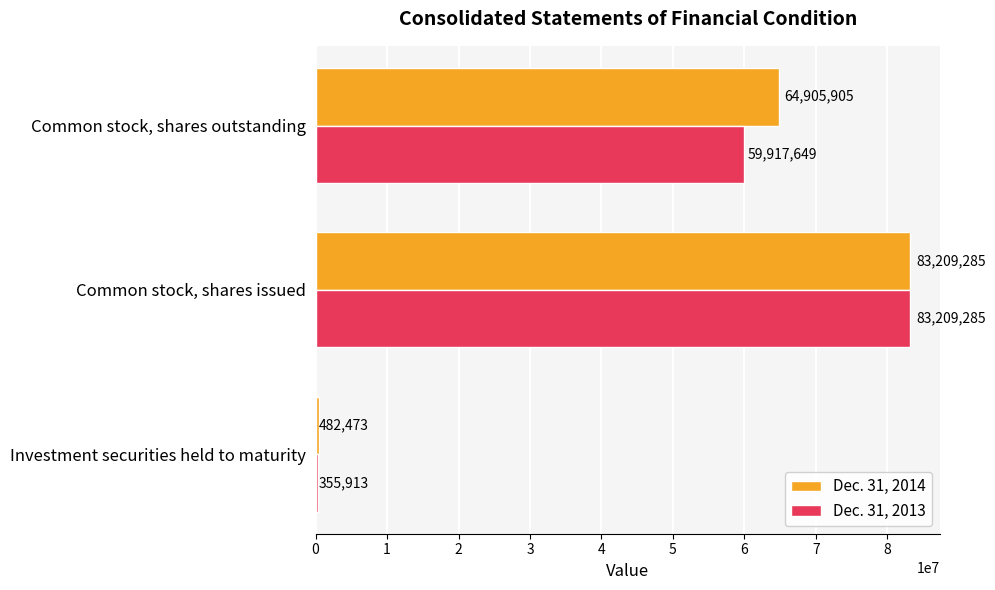

At which category is the sum across all series the highest?

Common stock, shares issued